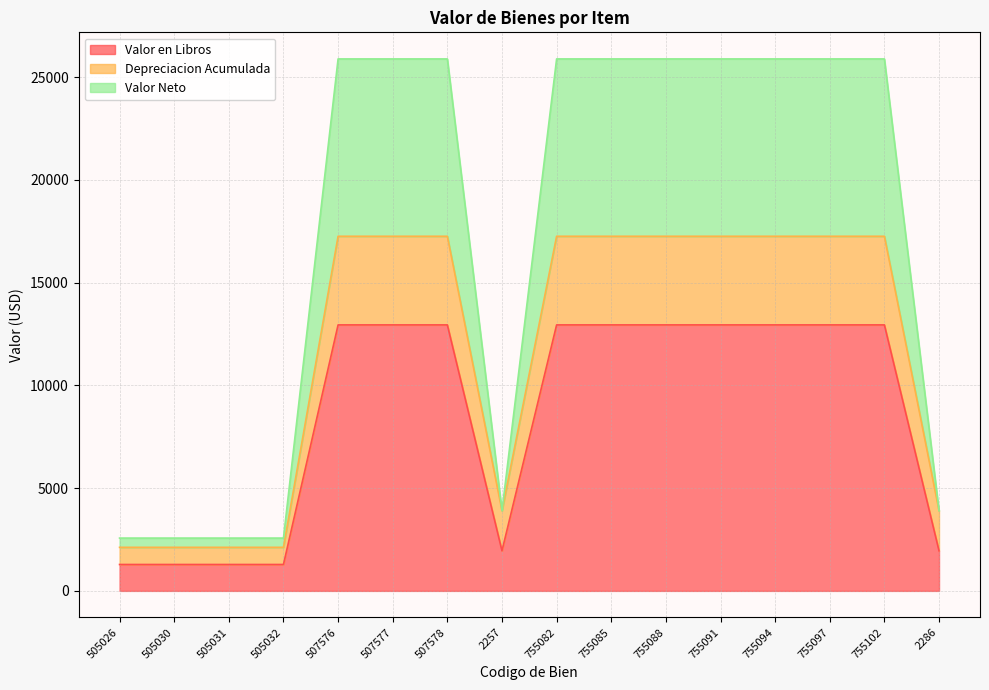

Reading right to left, extract all data points from this chart.

Valor en Libros: 1950.0	12940.5	12940.5	12940.5	12940.5	12940.5	12940.5	12940.5	1950.0	12940.5	12940.5	12940.5	1284.7	1284.7	1284.7	1284.7
Depreciacion Acumulada: 3899.0	17253.6	17253.6	17253.6	17253.6	17253.6	17253.6	17253.6	3899.0	17253.6	17253.6	17253.6	2119.1	2119.1	2119.1	2119.1
Valor Neto: 3900.0	25881.0	25880.9	25880.9	25880.9	25880.9	25880.9	25880.9	3900.0	25880.9	25880.9	25880.9	2569.4	2569.4	2569.4	2569.4